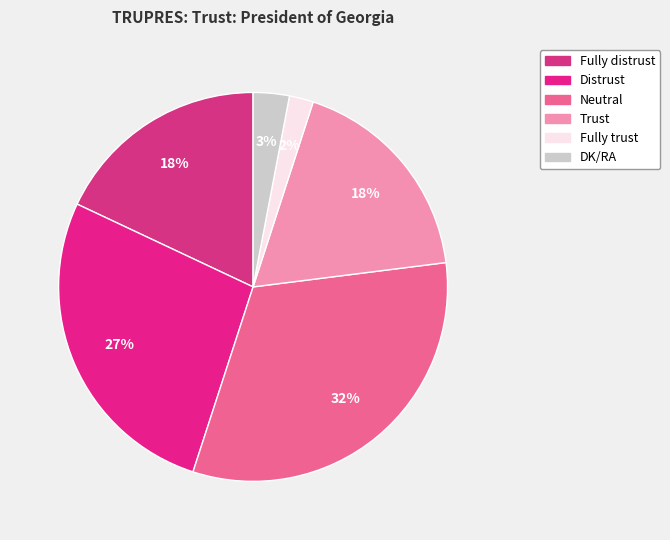

To the nearest percent, what is the difference between the largest and smallest slice percentages?

30%